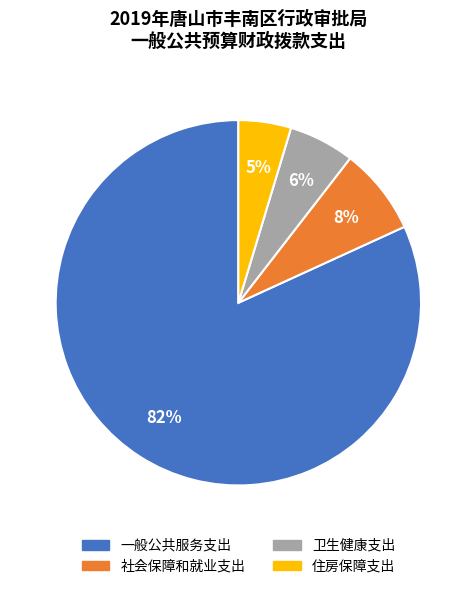

Which has a higher value, 社会保障和就业支出 or 卫生健康支出?

社会保障和就业支出